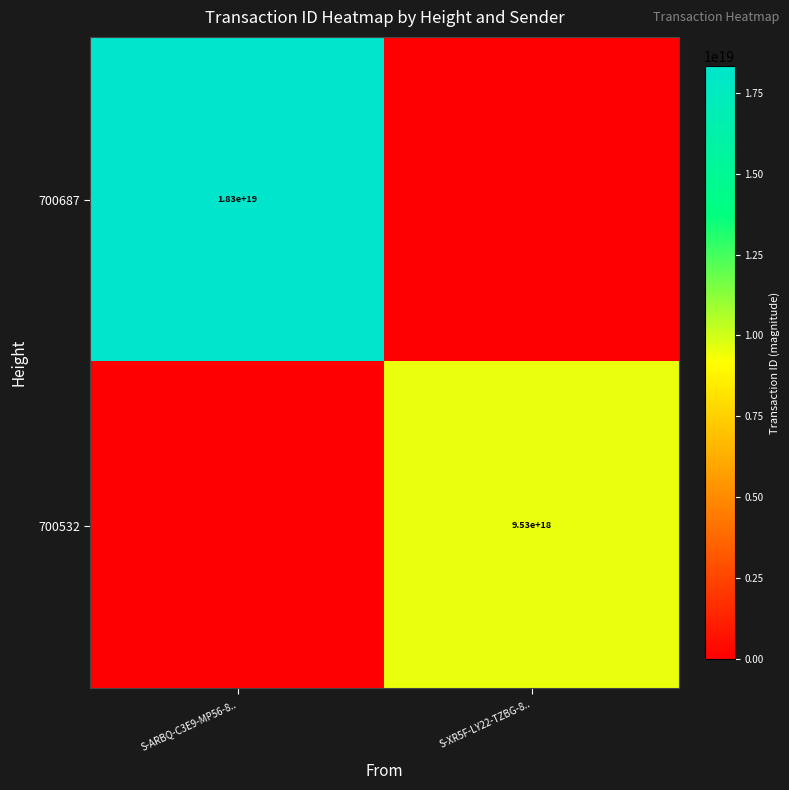

Between S-ARBQ-C3E9-MP56-8.. and S-XR5F-LY22-TZBG-8.., which is larger?

S-ARBQ-C3E9-MP56-8..